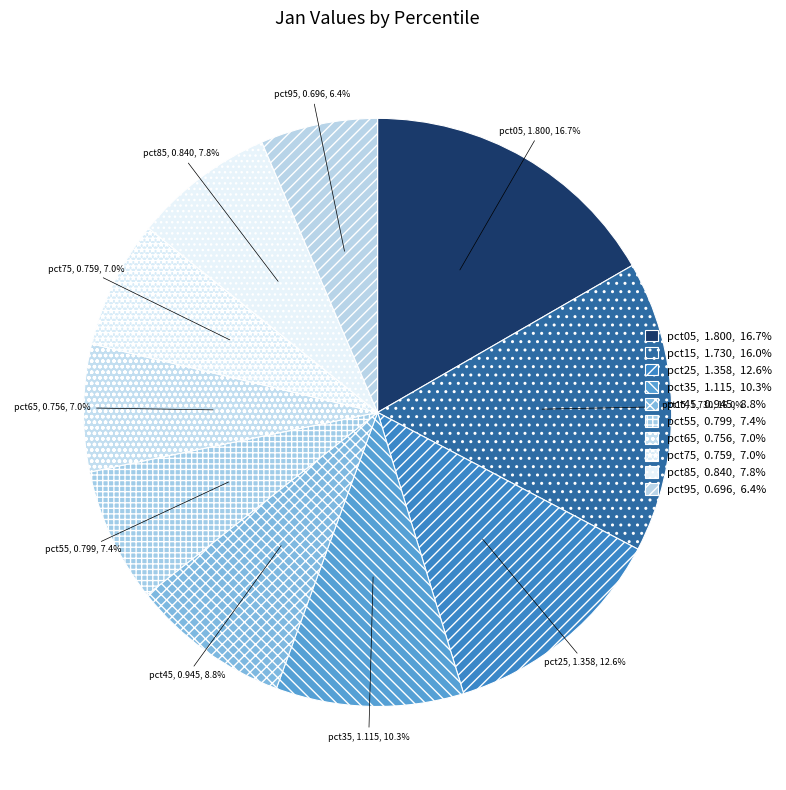

Does pct85 account for over 50% of the chart?

No